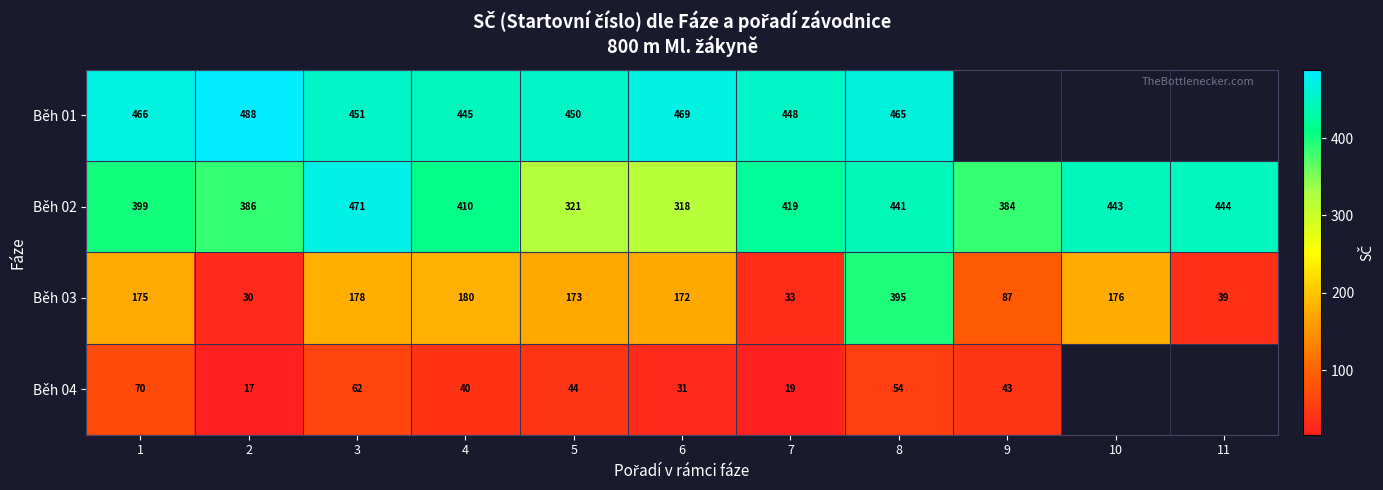

Which category has the highest value in the Běh 03 series?

8